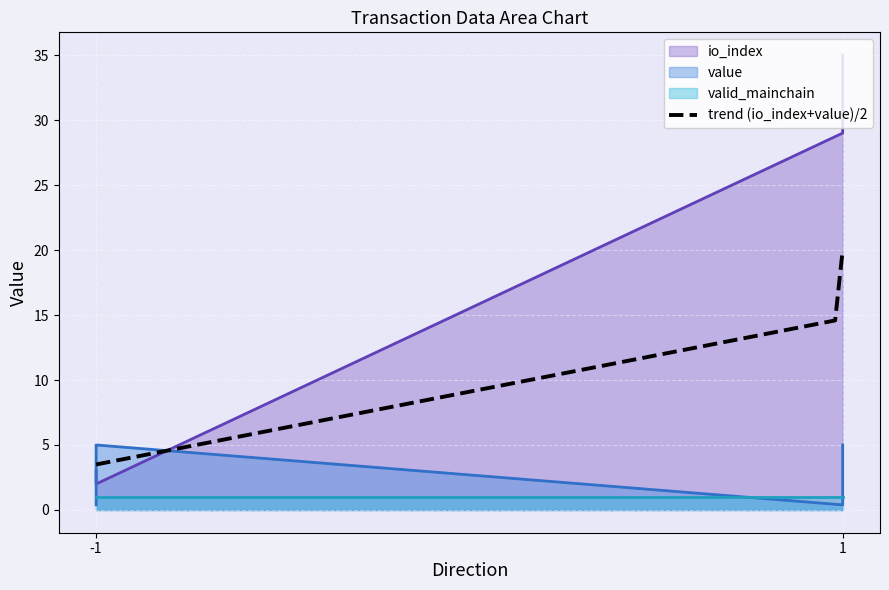

What is the minimum value for value?

0.4